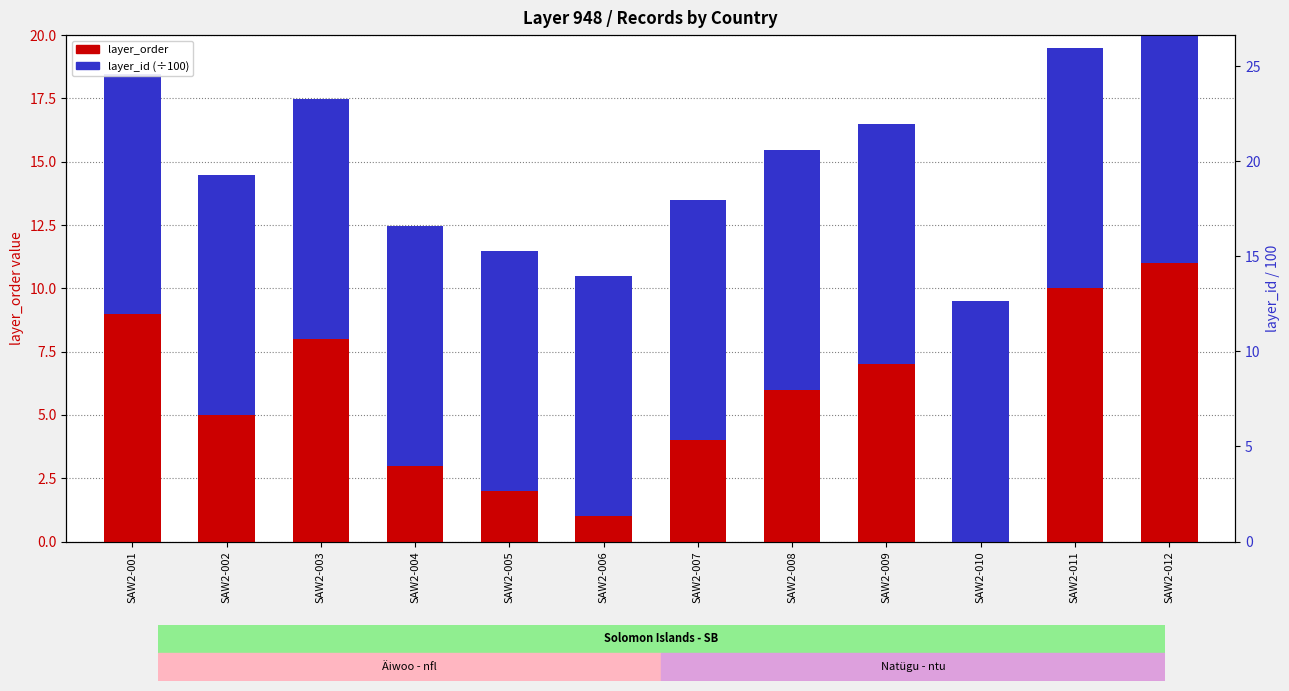

Which has a higher value, SAW2-006 or SAW2-011?

SAW2-011